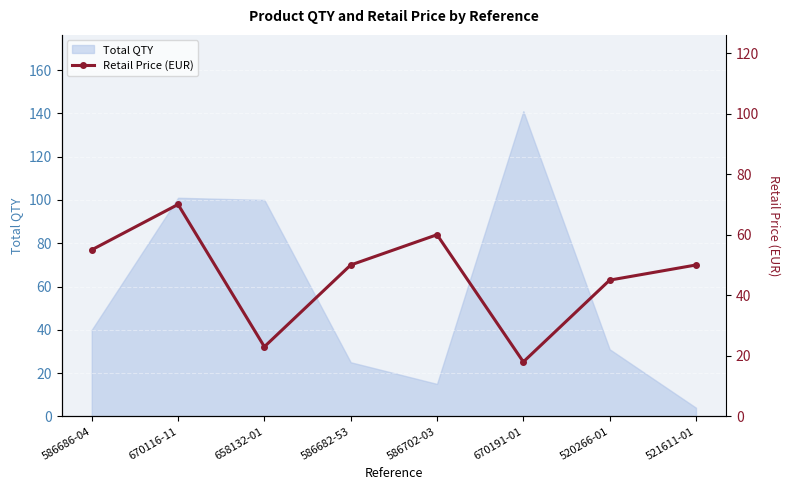

Which category has the highest value in the Total QTY series?

670191-01